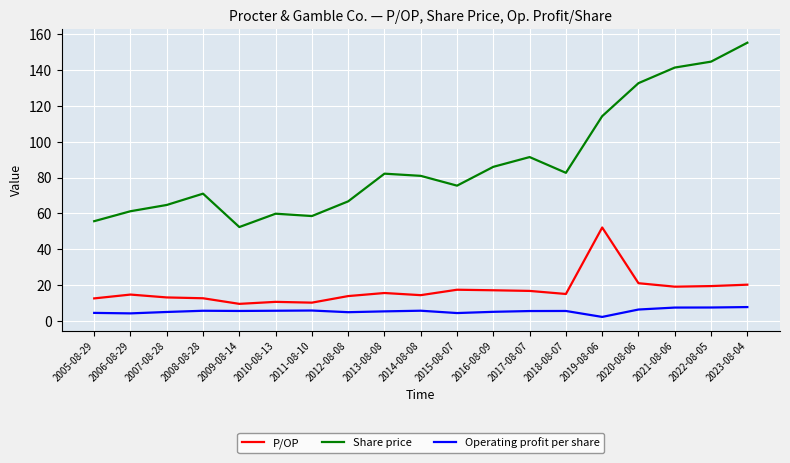

What is the difference between the second highest and second lowest values in the Share price series?

89.1